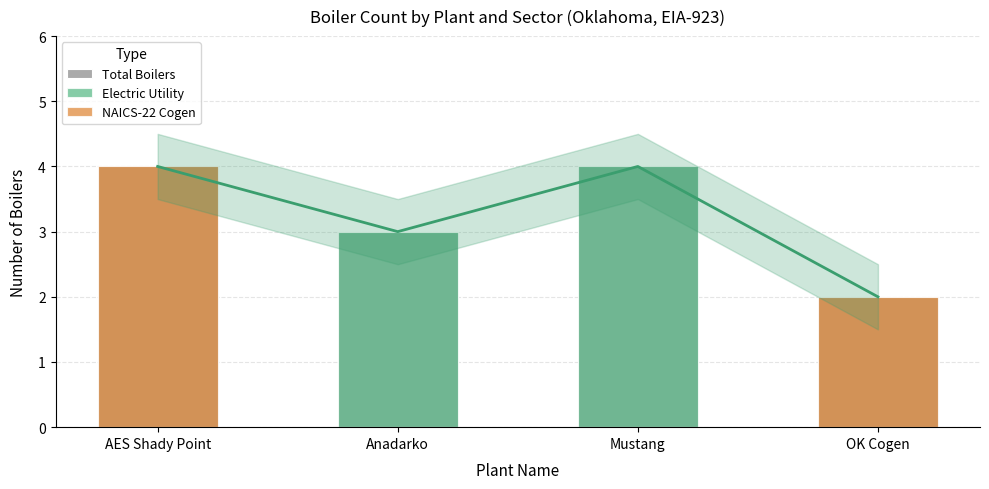

What is the difference between the Total Boilers values at Mustang and Anadarko?

1